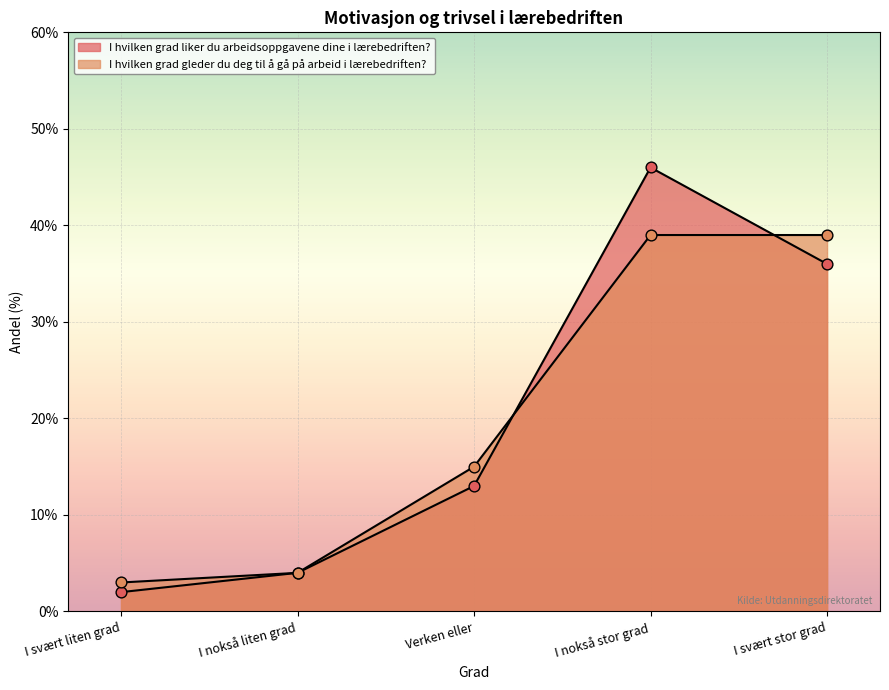

At which category is the sum across all series the highest?

I nokså stor grad